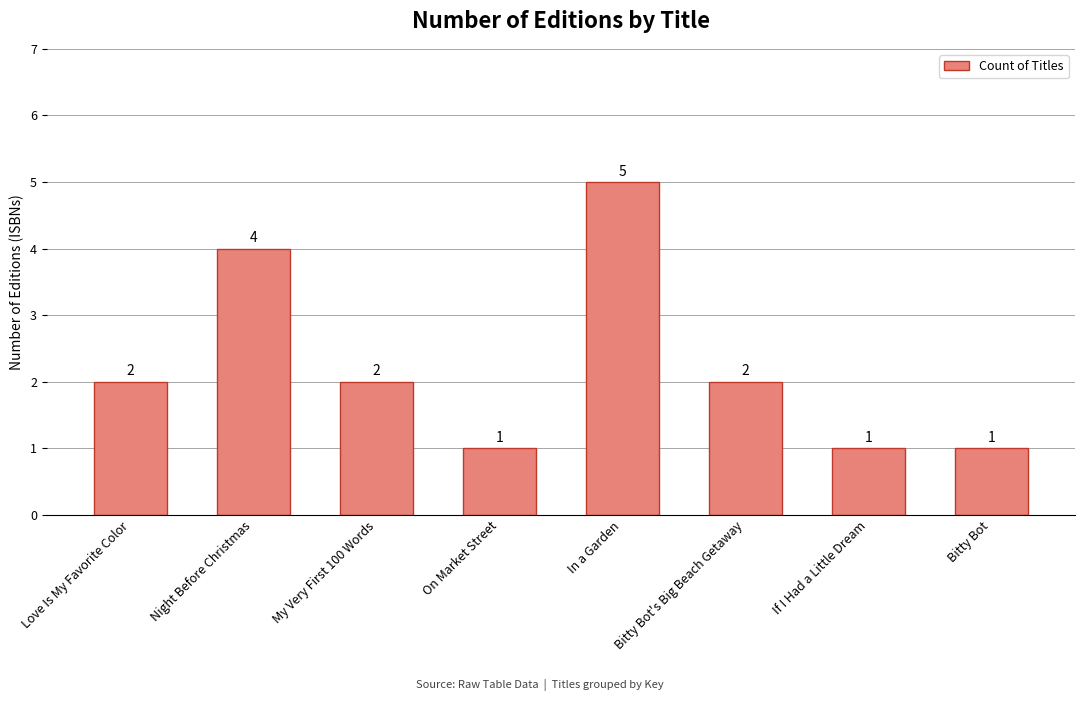

How many bars are there in total?

8